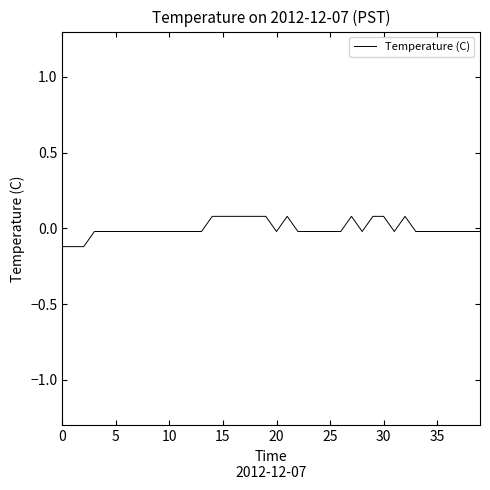

The chart shows a value of -0.1 at 0. True or false?

True